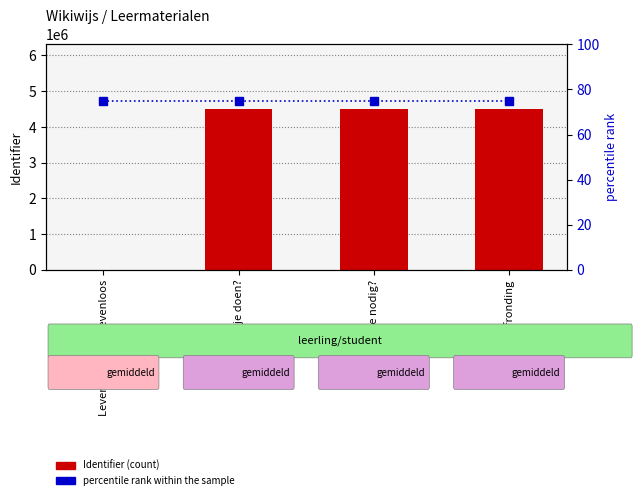

The value of percentile rank within the sample at Wat heb je nodig? is 37. True or false?

False